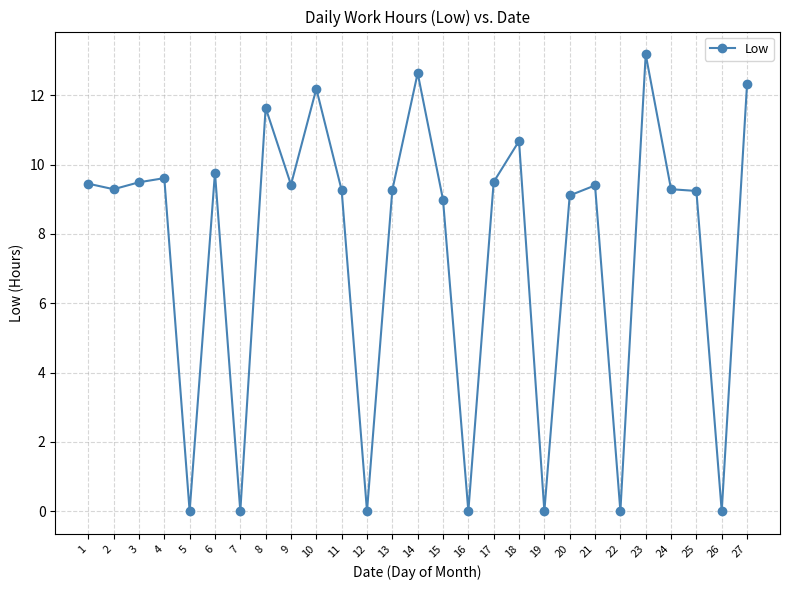

At which category does the data reach its first local valley?

2